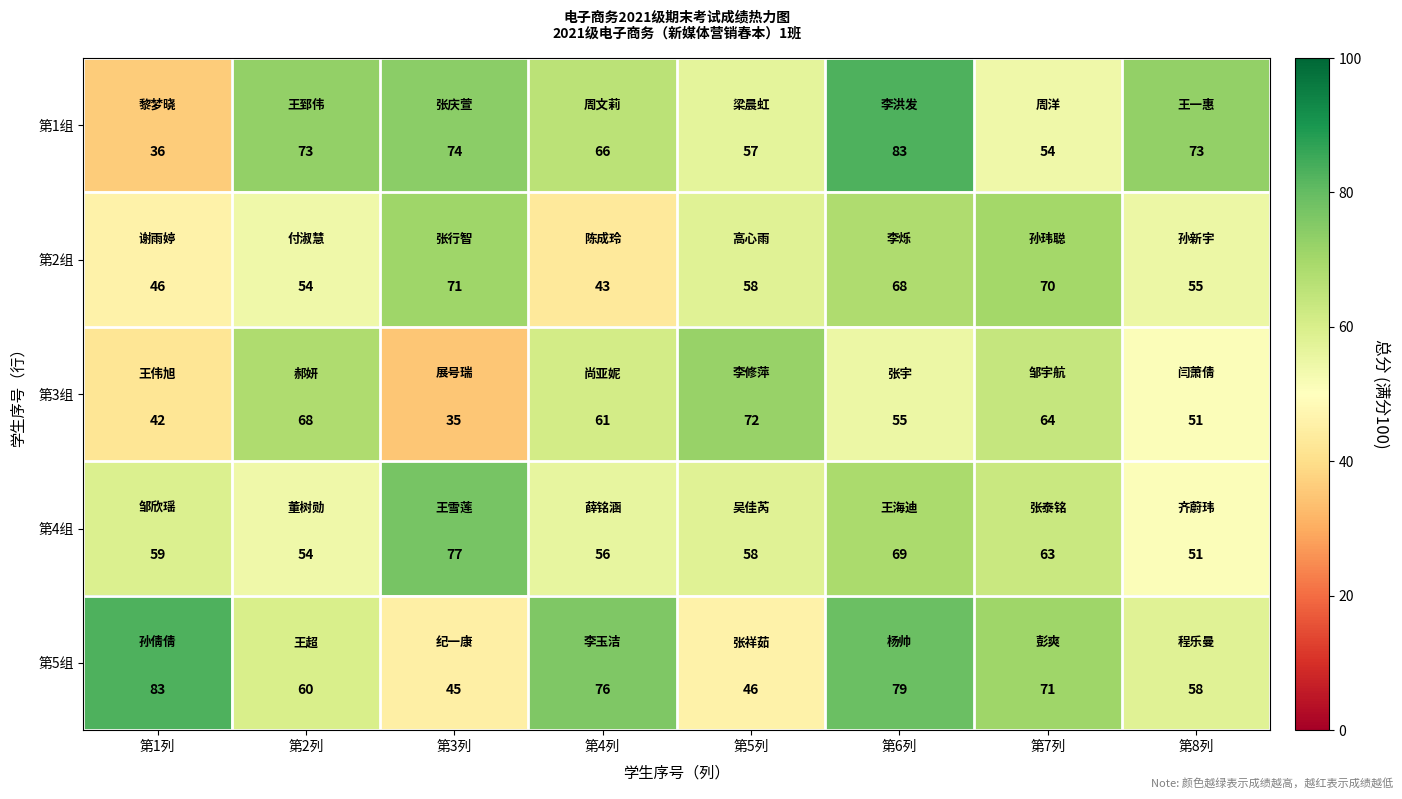

What is the highest value of the 第2组 series?

71